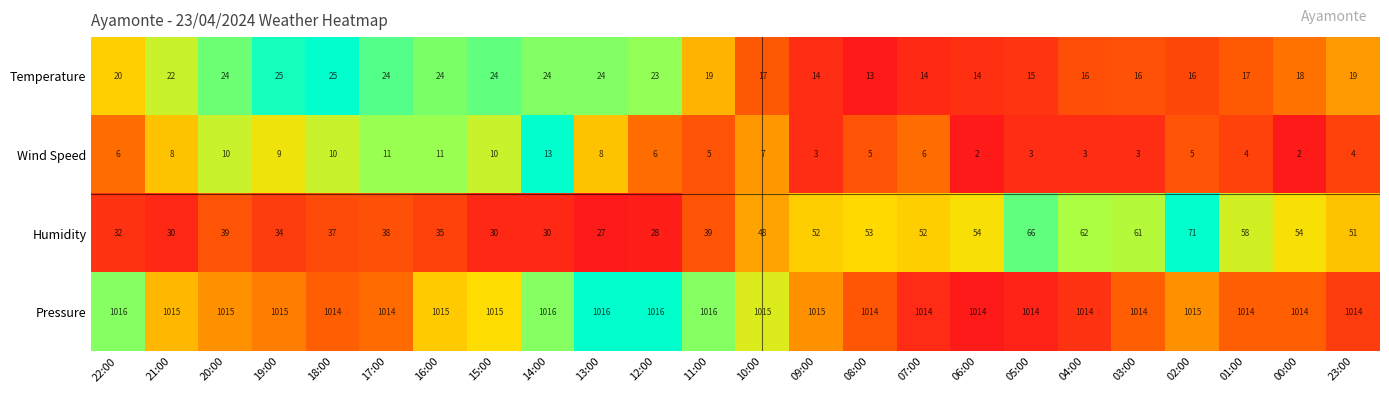

Is it true that Wind Speed equals 6 at 22:00?

True